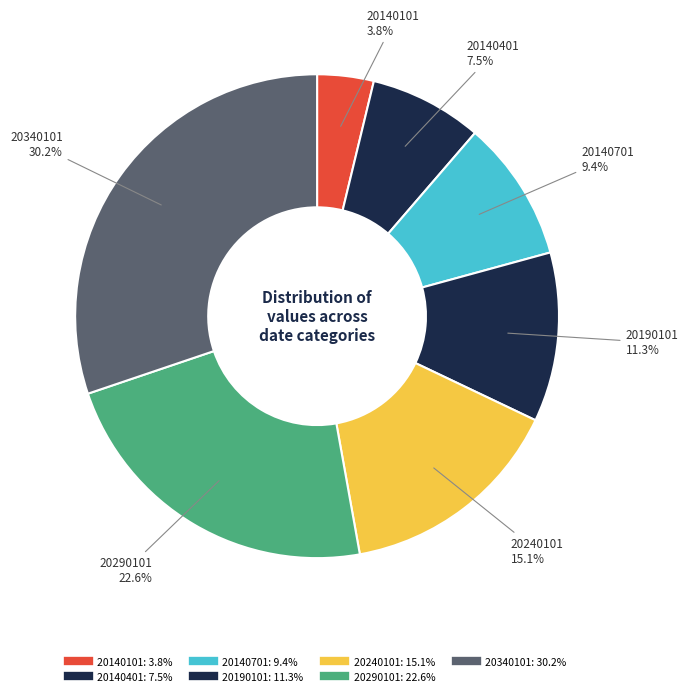

How many slices are in this pie chart?

7